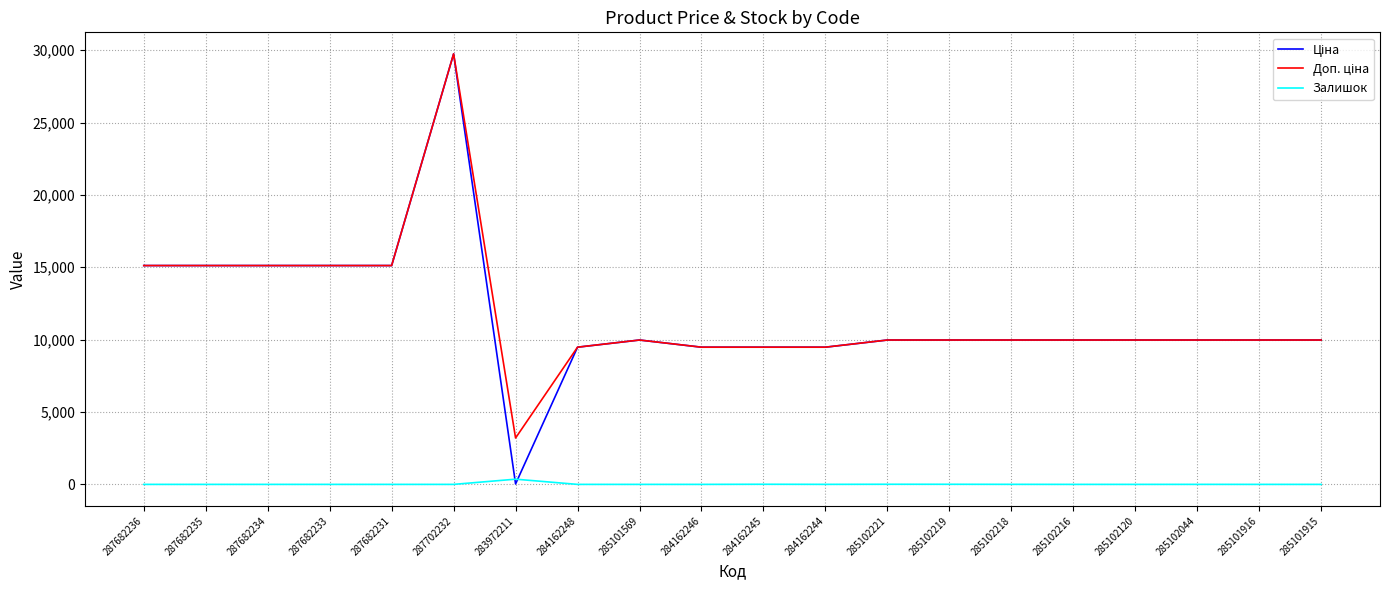

What is the maximum value for Залишок?

360.0